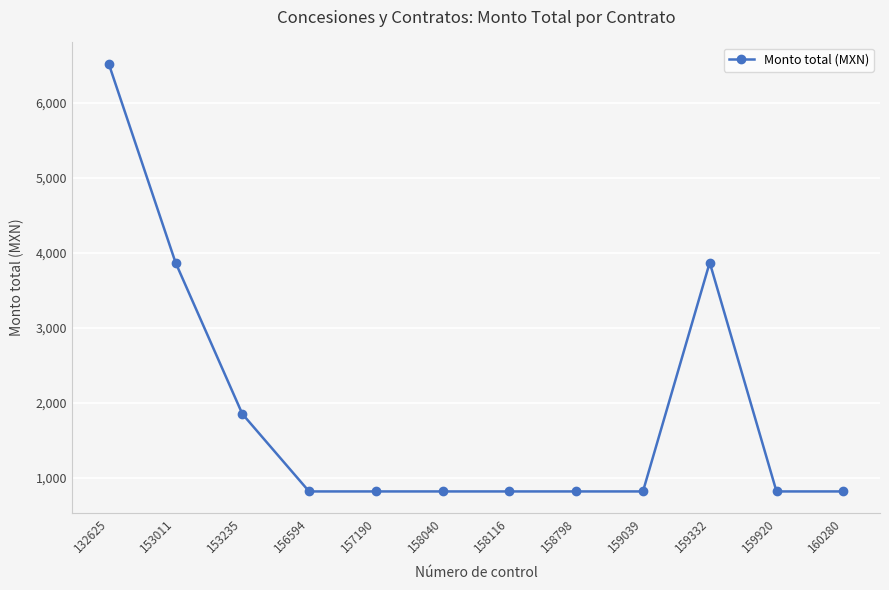

True or false: the data has more than 0 interior local peaks.

True